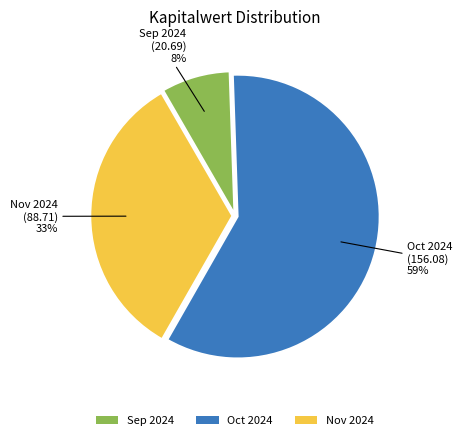

What percentage is the Sep 2024 slice, to the nearest percent?

8%